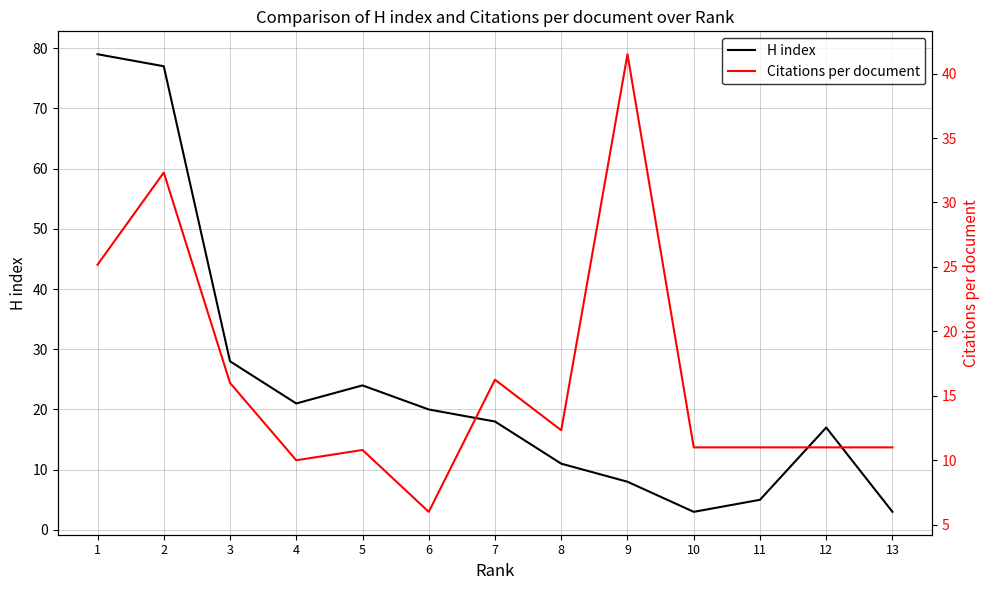

How many data points in H index are less than 18?

6